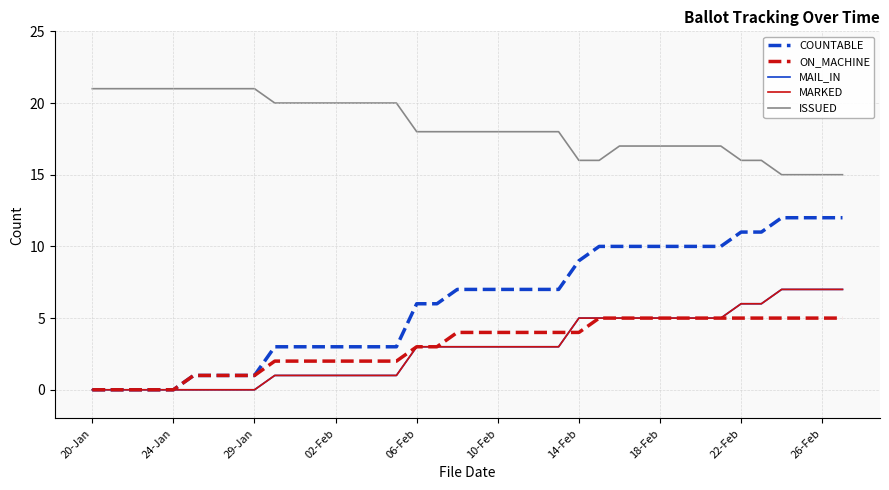

Reading left to right, transcribe all the data shown in this chart.

COUNTABLE: 0	0	0	0	0	1	1	1	1	3	3	3	3	3	3	3	6	6	7	7	7	7	7	7	9	10	10	10	10	10	10	10	11	11	12	12	12	12
ON_MACHINE: 0	0	0	0	0	1	1	1	1	2	2	2	2	2	2	2	3	3	4	4	4	4	4	4	4	5	5	5	5	5	5	5	5	5	5	5	5	5
MAIL_IN: 0	0	0	0	0	0	0	0	0	1	1	1	1	1	1	1	3	3	3	3	3	3	3	3	5	5	5	5	5	5	5	5	6	6	7	7	7	7
MARKED: 0	0	0	0	0	0	0	0	0	1	1	1	1	1	1	1	3	3	3	3	3	3	3	3	5	5	5	5	5	5	5	5	6	6	7	7	7	7
ISSUED: 21	21	21	21	21	21	21	21	21	20	20	20	20	20	20	20	18	18	18	18	18	18	18	18	16	16	17	17	17	17	17	17	16	16	15	15	15	15